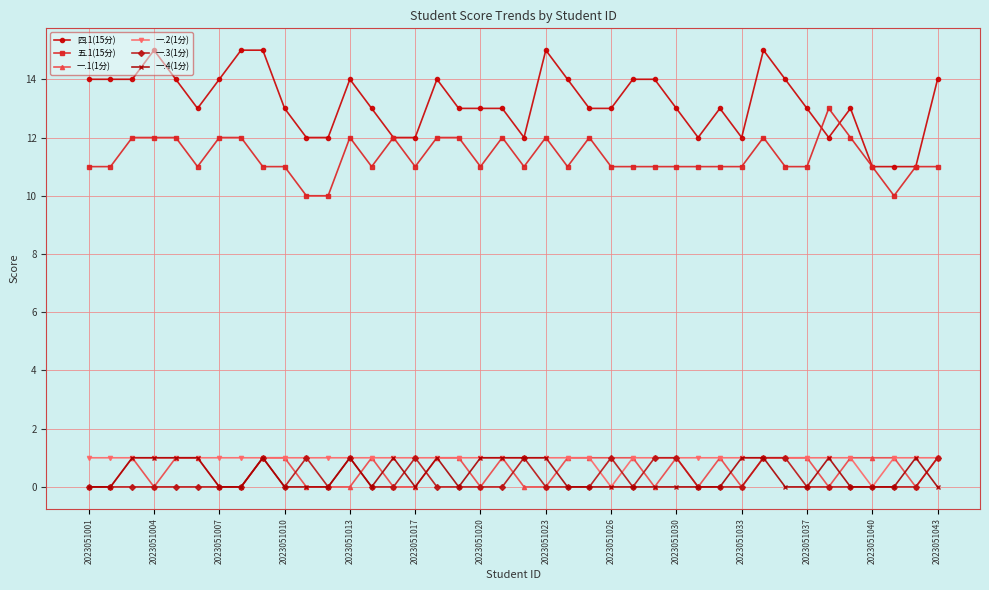

True or false: 一.3(1分) and 五.1(15分) cross at least once.

False